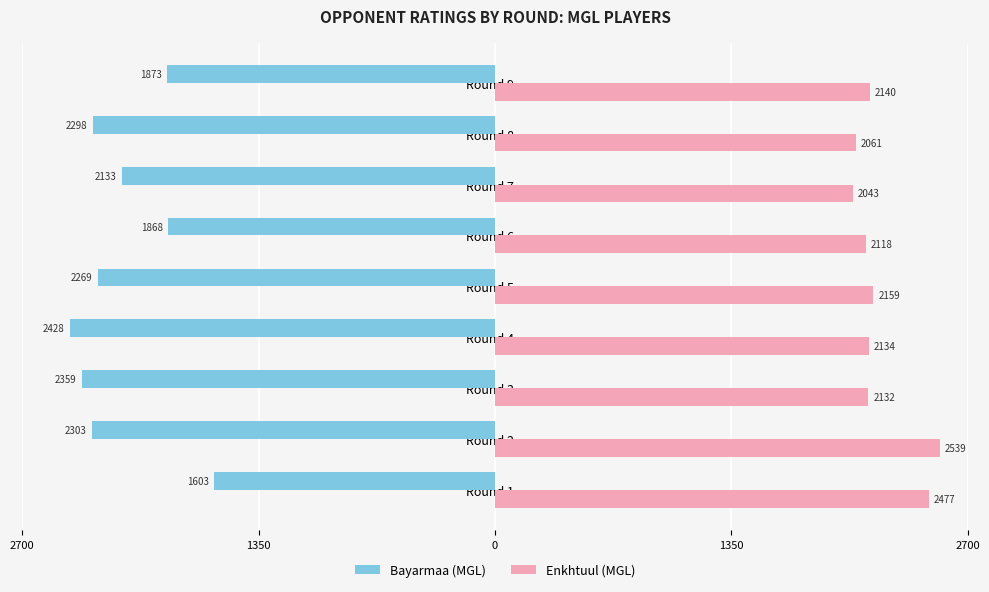

What are all the series names shown in the legend?

Bayarmaa (MGL), Enkhtuul (MGL)